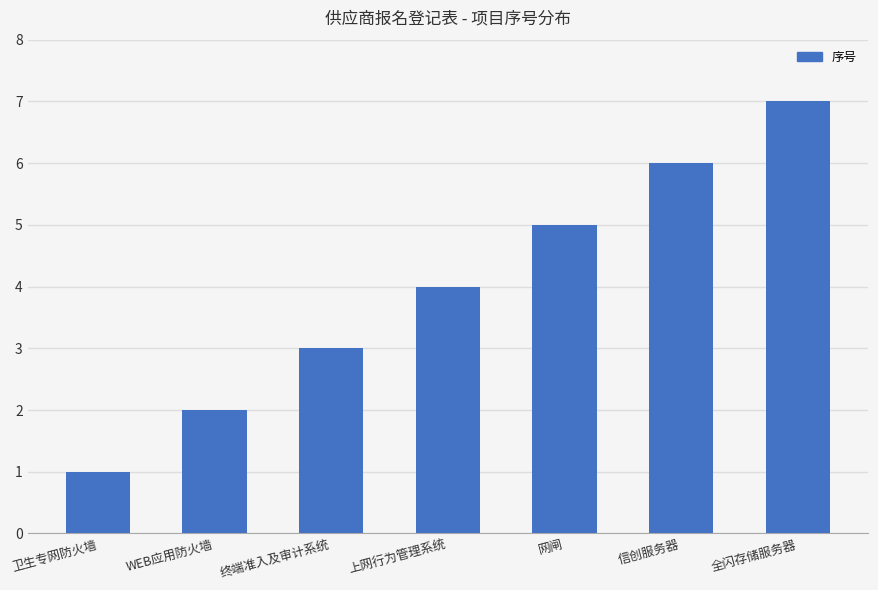

How many values are below 4?

3